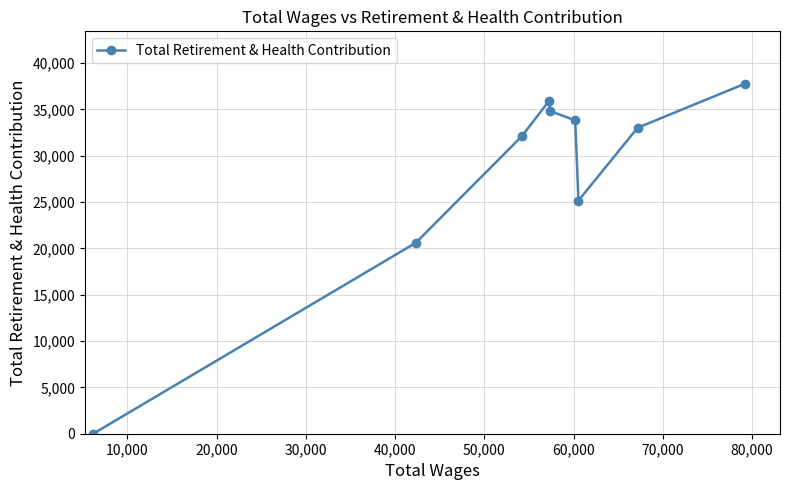

What is the difference between the maximum and minimum values?

37758